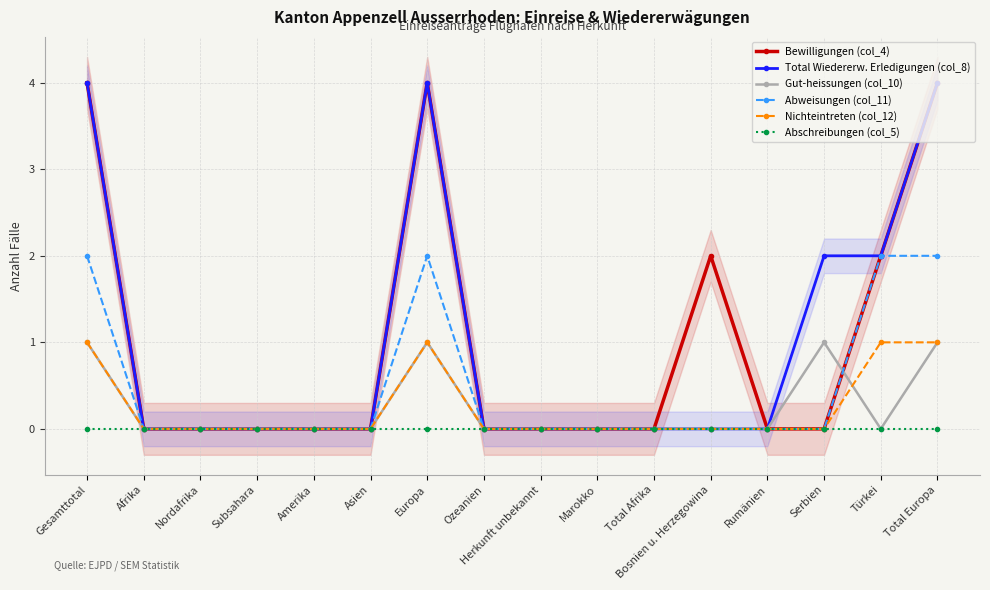

Rank the series by their maximum value, from lowest to highest.

Abschreibungen (col_5), Gut-heissungen (col_10), Nichteintreten (col_12), Abweisungen (col_11), Bewilligungen (col_4), Total Wiedererw. Erledigungen (col_8)